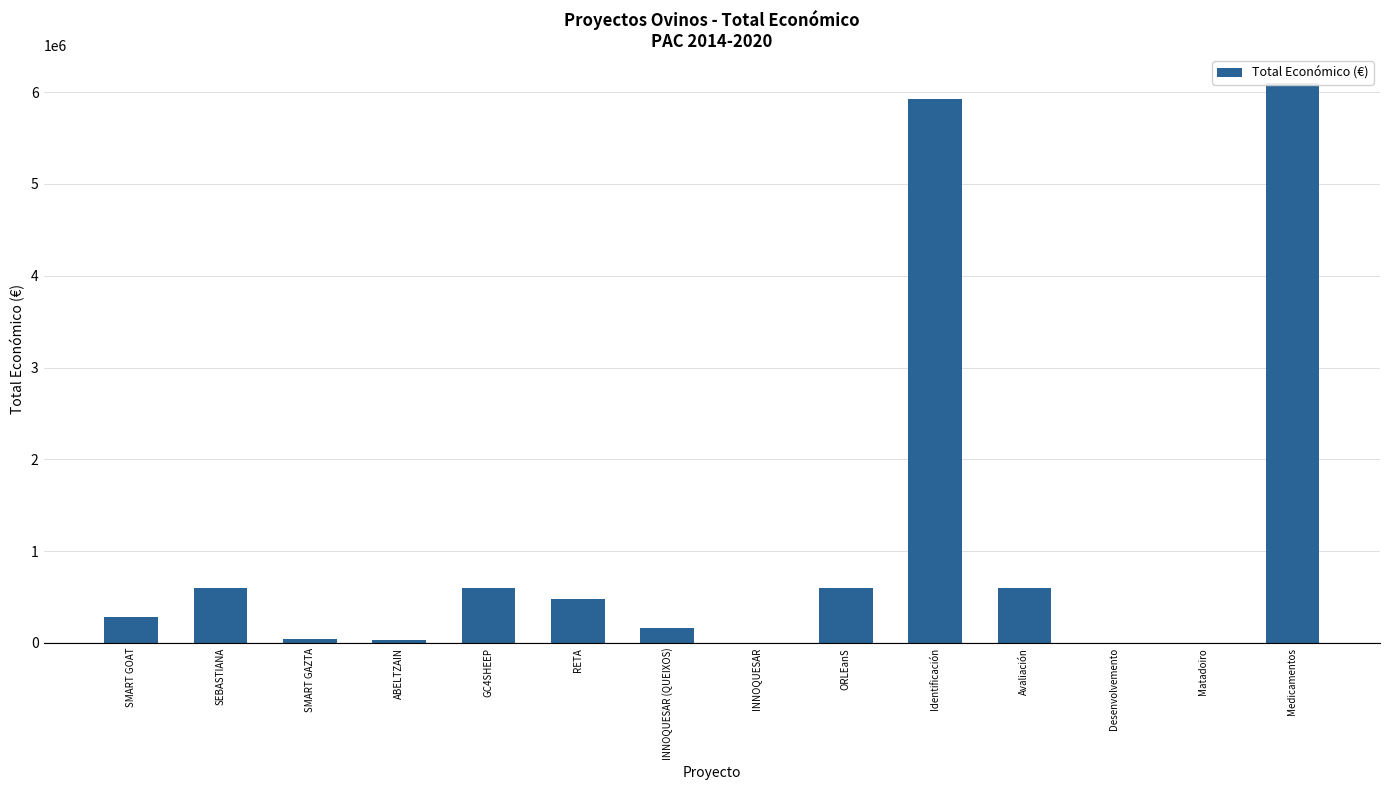

The chart shows a value of 599022.1 at GC4SHEEP. True or false?

True